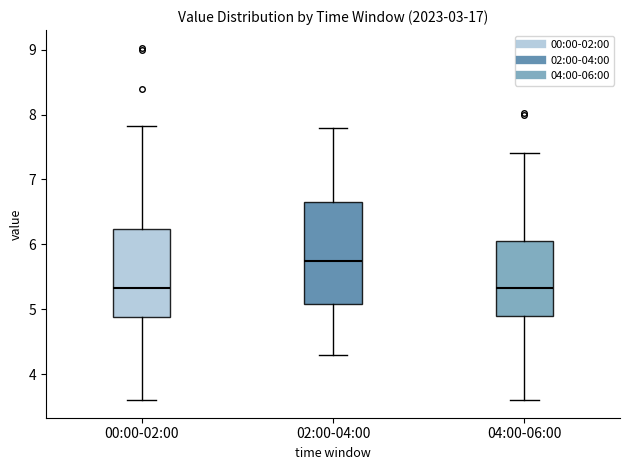

Comparing the boxes themselves (not the whiskers), which one is the tallest?

02:00-04:00